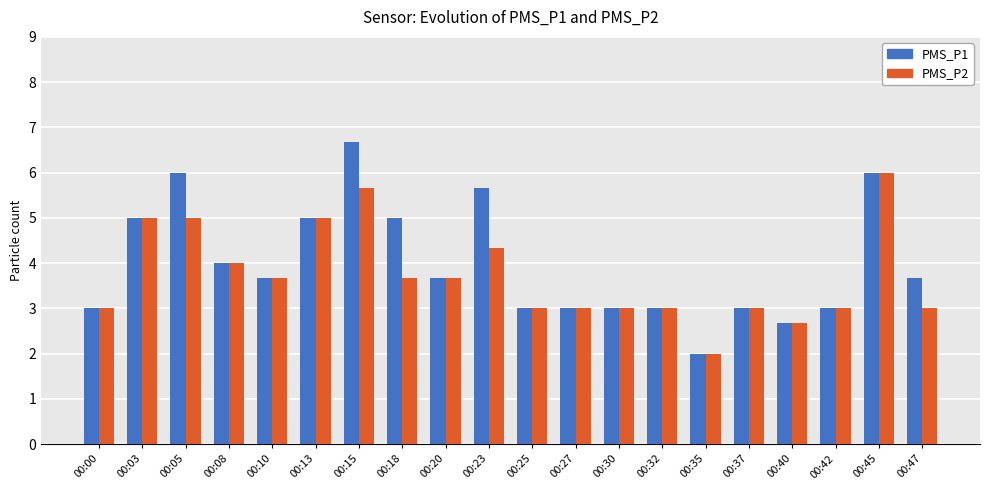

Which series has the largest total across all categories?

PMS_P1